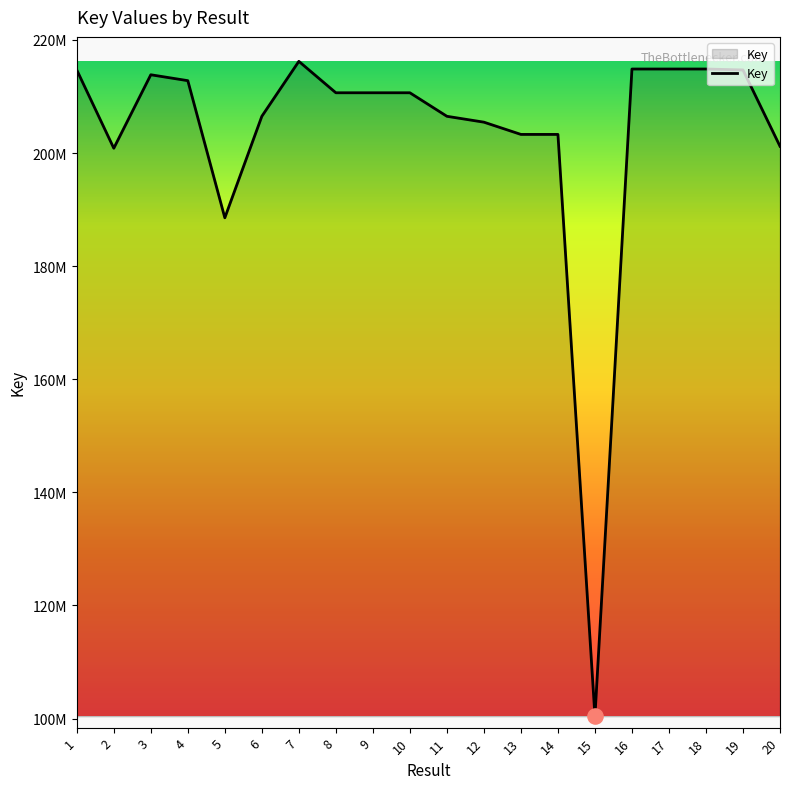

Is this an area chart (filled region under the line)?

Yes